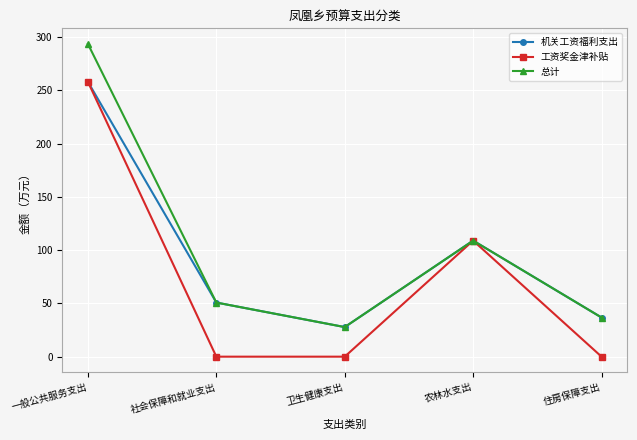

Where is the first local maximum for 机关工资福利支出?

农林水支出